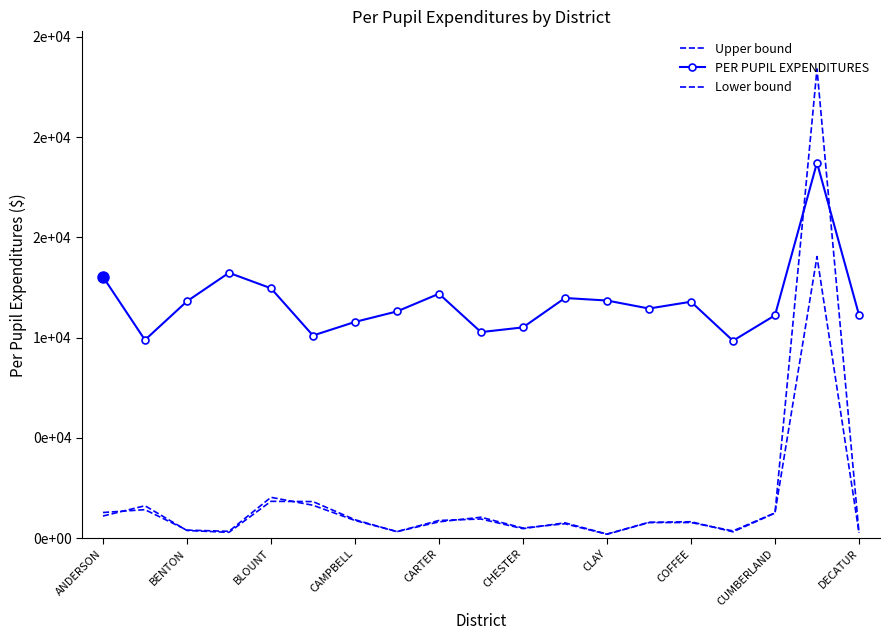

Between which two adjacent categories do Lower bound and Upper bound first intersect?

ANDERSON and BENTON